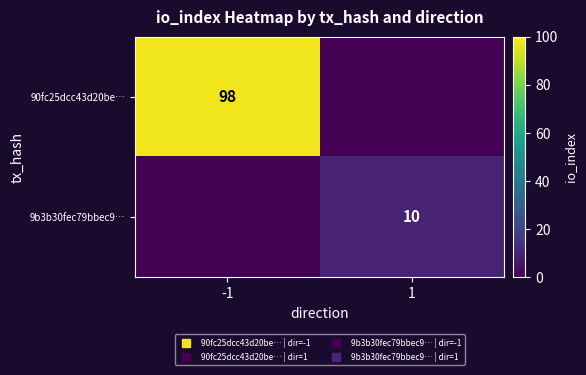

At which category does the chart reach its minimum across all series?

1